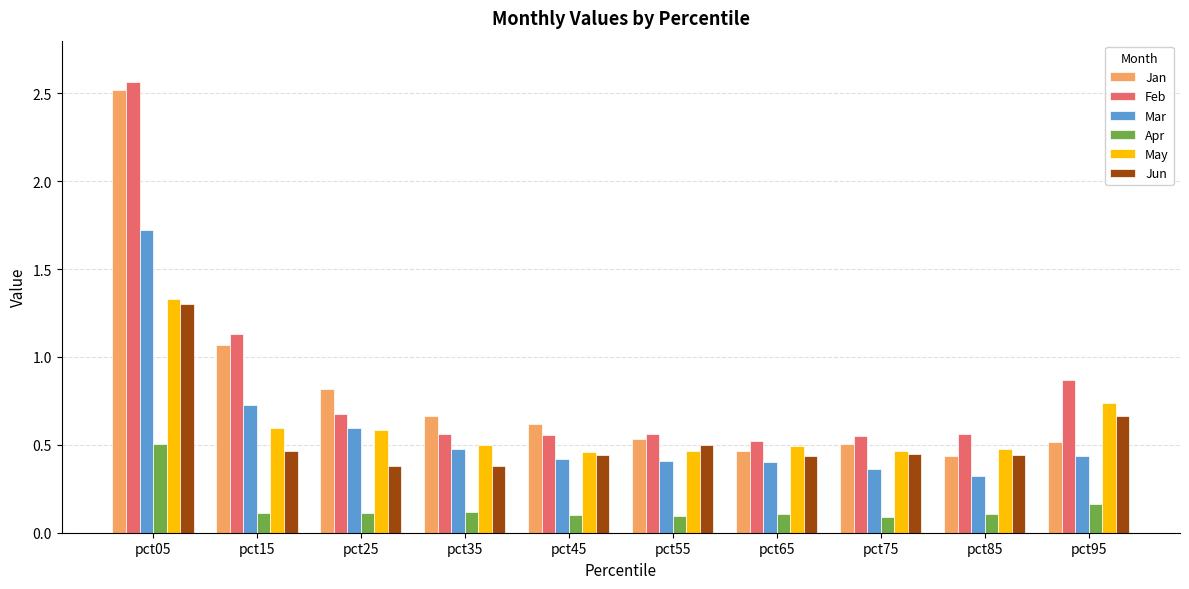

Which series has the largest range (max minus min)?

Jan